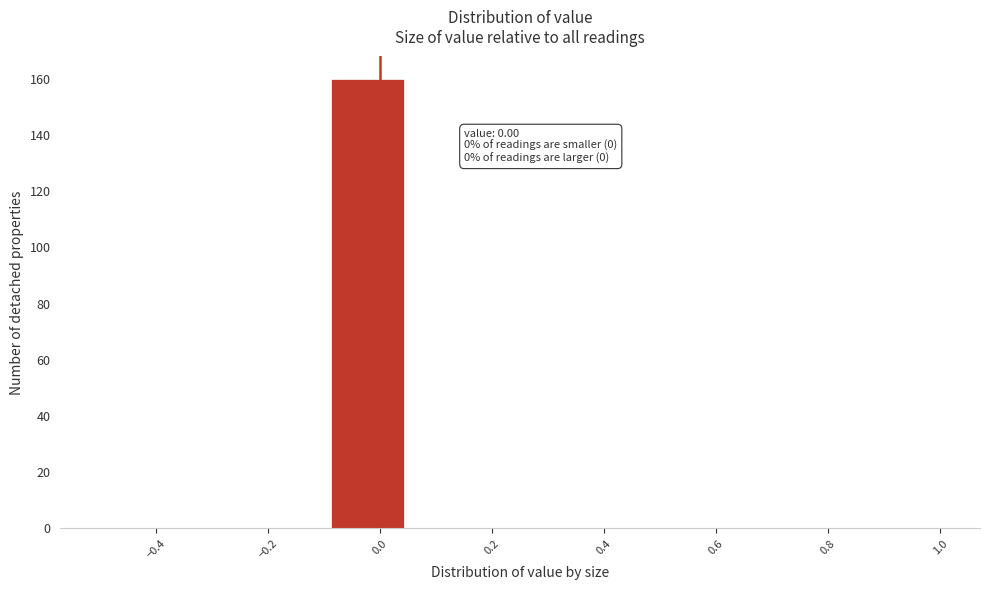

Over which range of the x-axis is the bar tallest?

-0.10 to 0.04